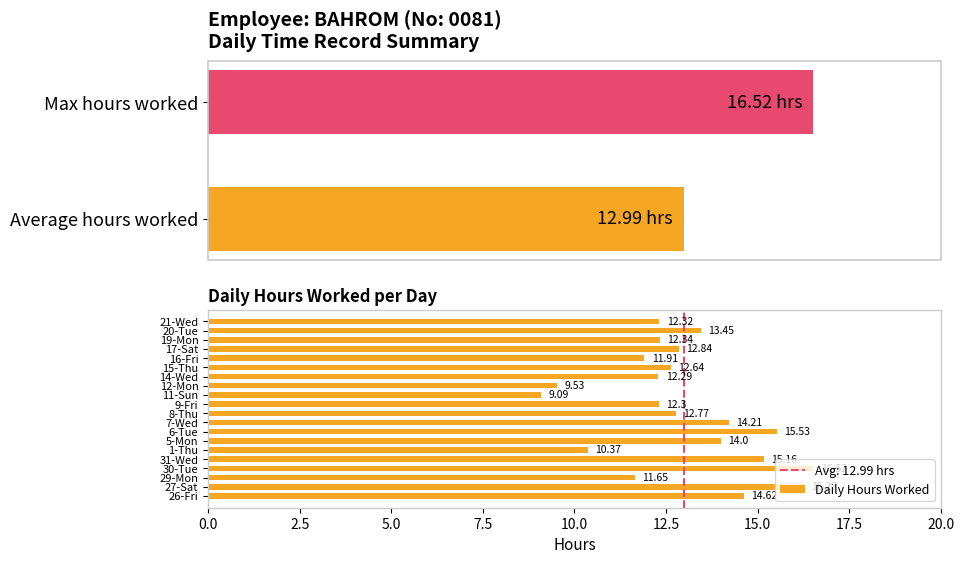

What is the sum of all Daily Hours Worked values?

259.8